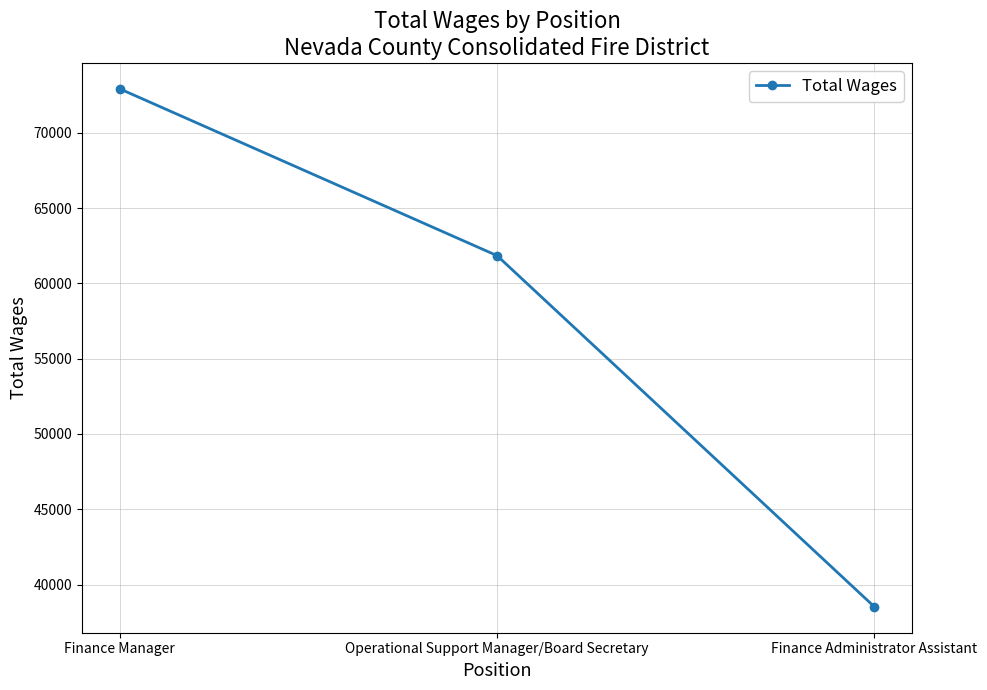

How many data points are less than 61837?

1